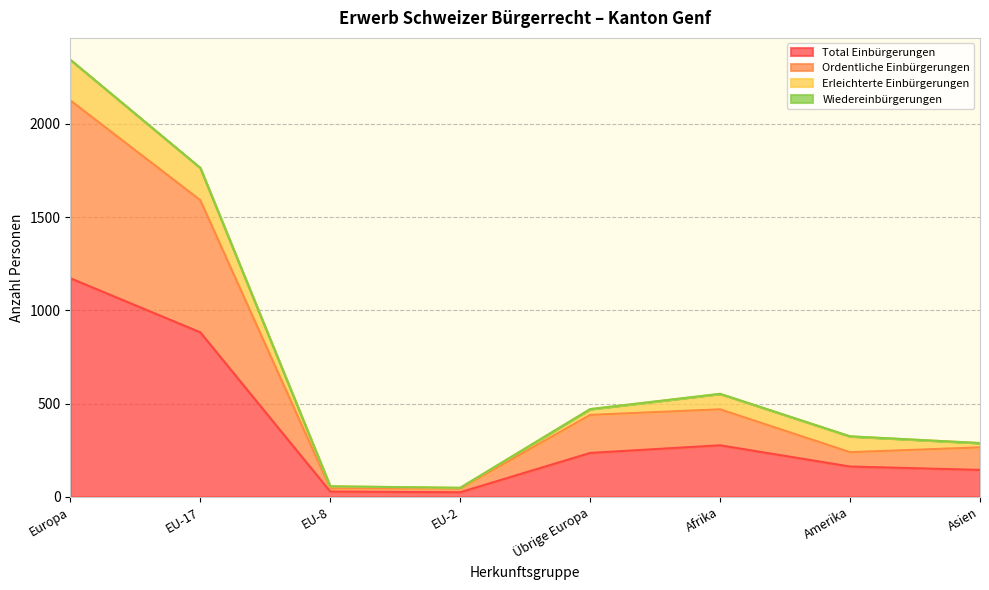

What is the highest value of the Total Einbürgerungen series?

1172